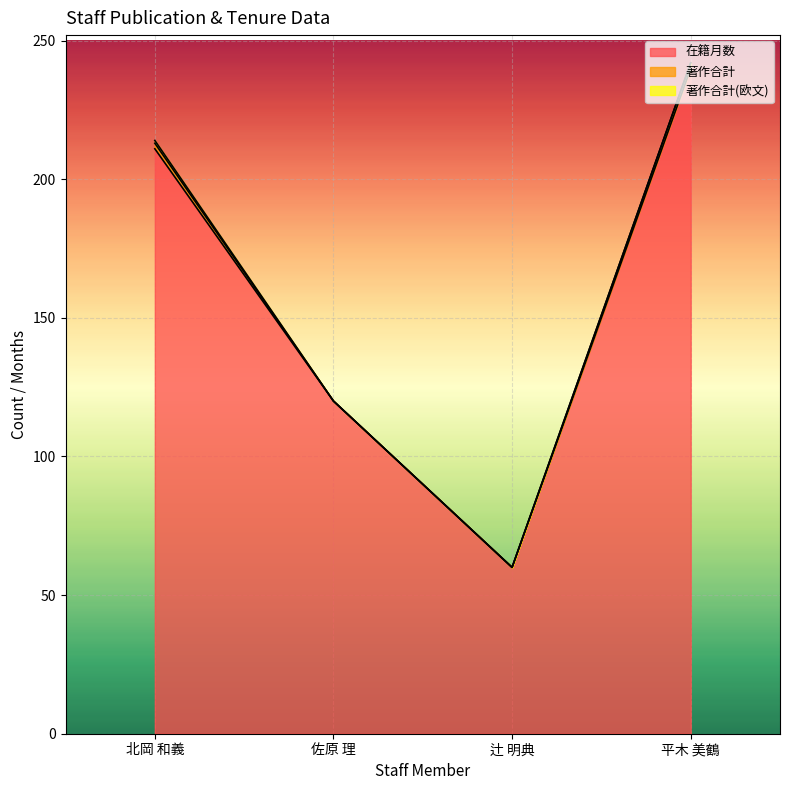

What is the difference between the highest and lowest values at 辻 明典?

60